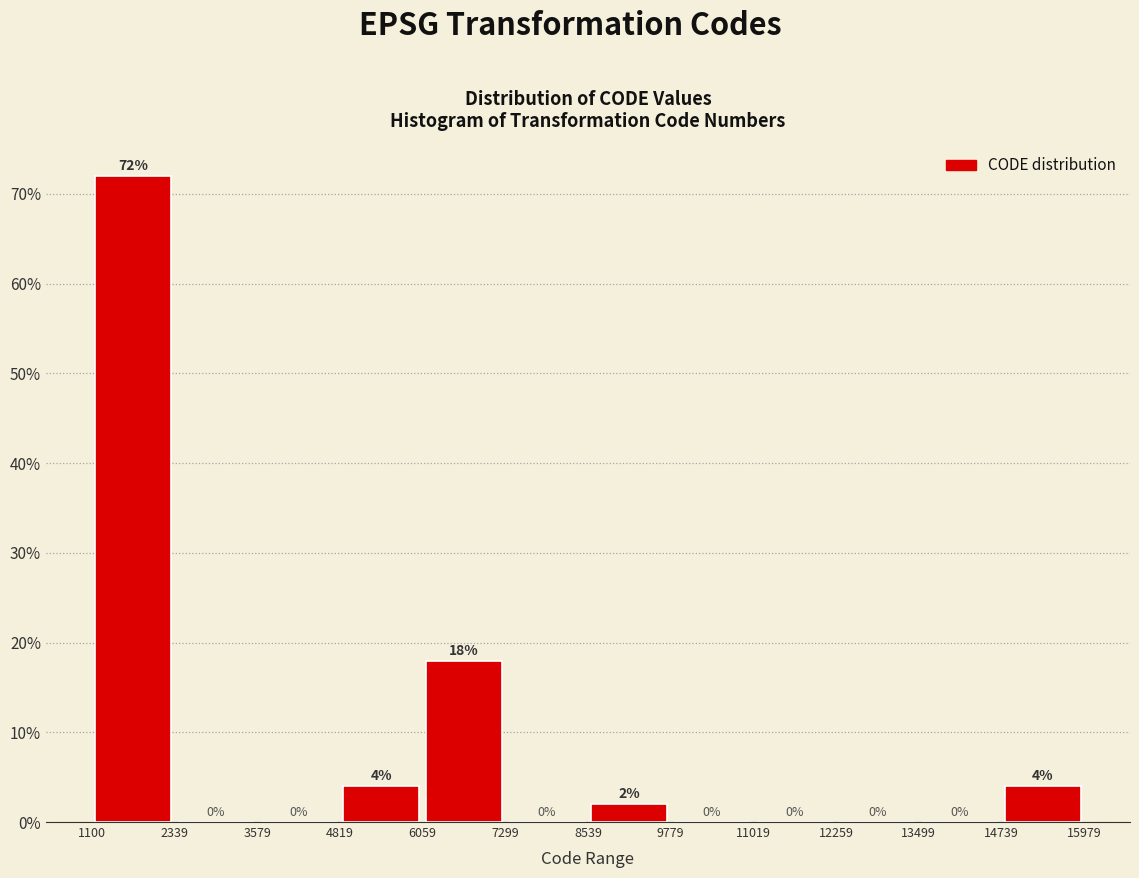

What is the height of the bar covering 6059 to 7299 on the x-axis?

18